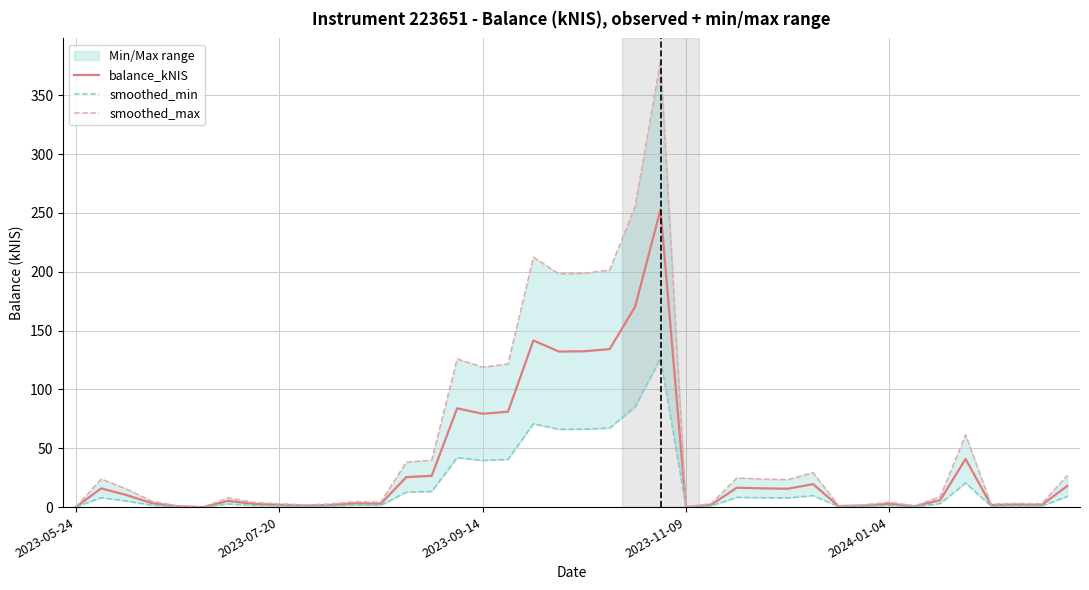

The balance_kNIS series shows 1.9 at 2023-07-20. True or false?

True